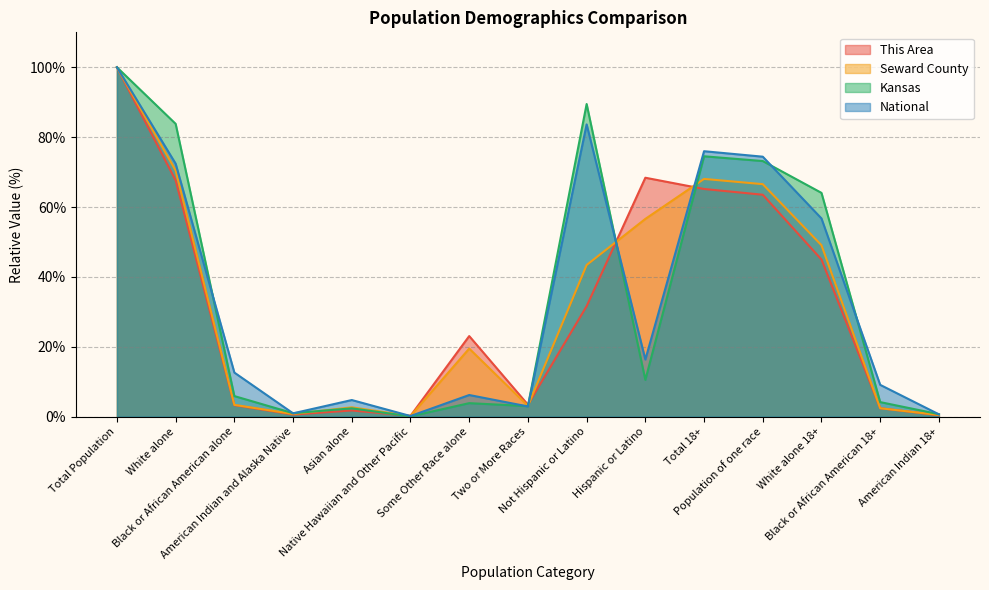

What is the value of the This Area point at the 15th from the left?

0.4